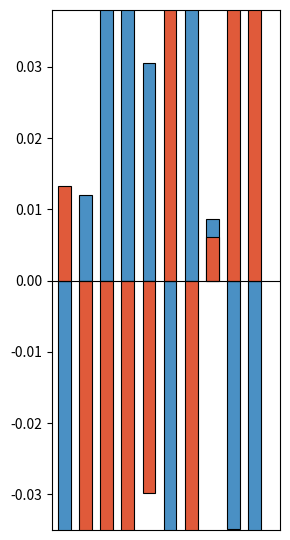

Between 9 and 6, which is larger?

6